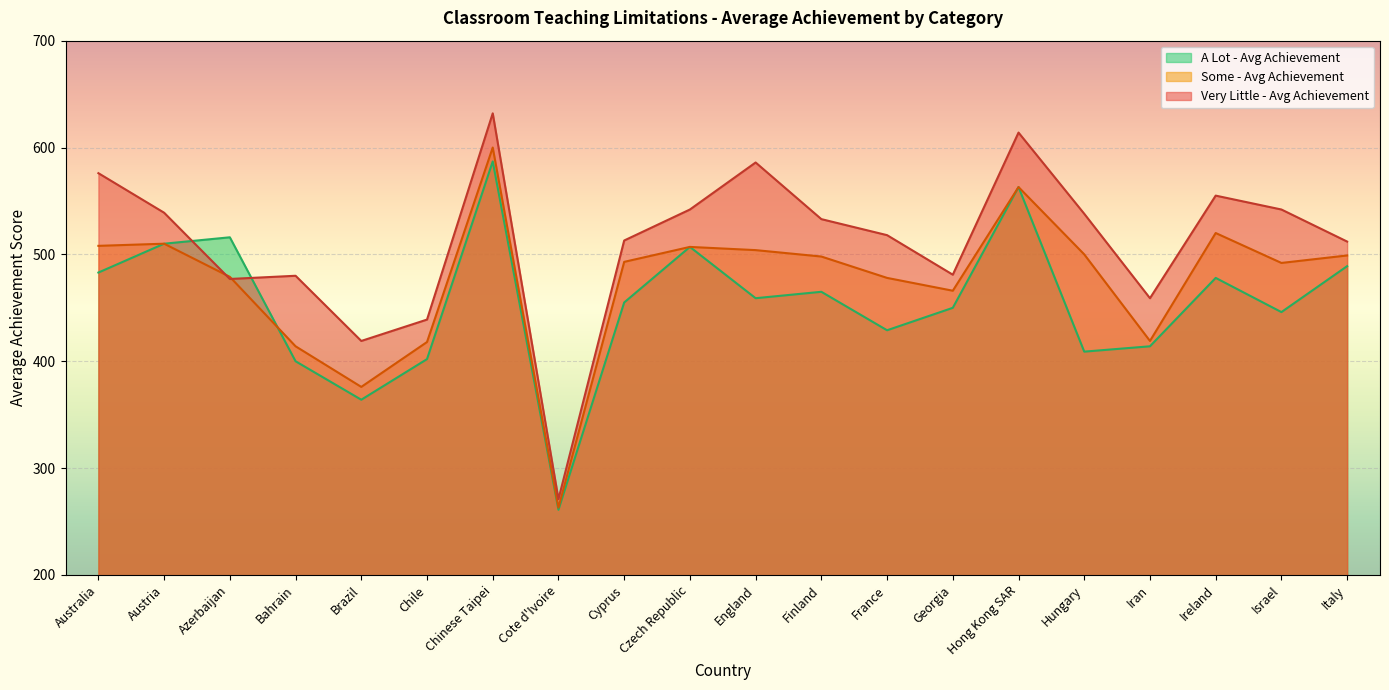

How many lines are shown in the chart?

3